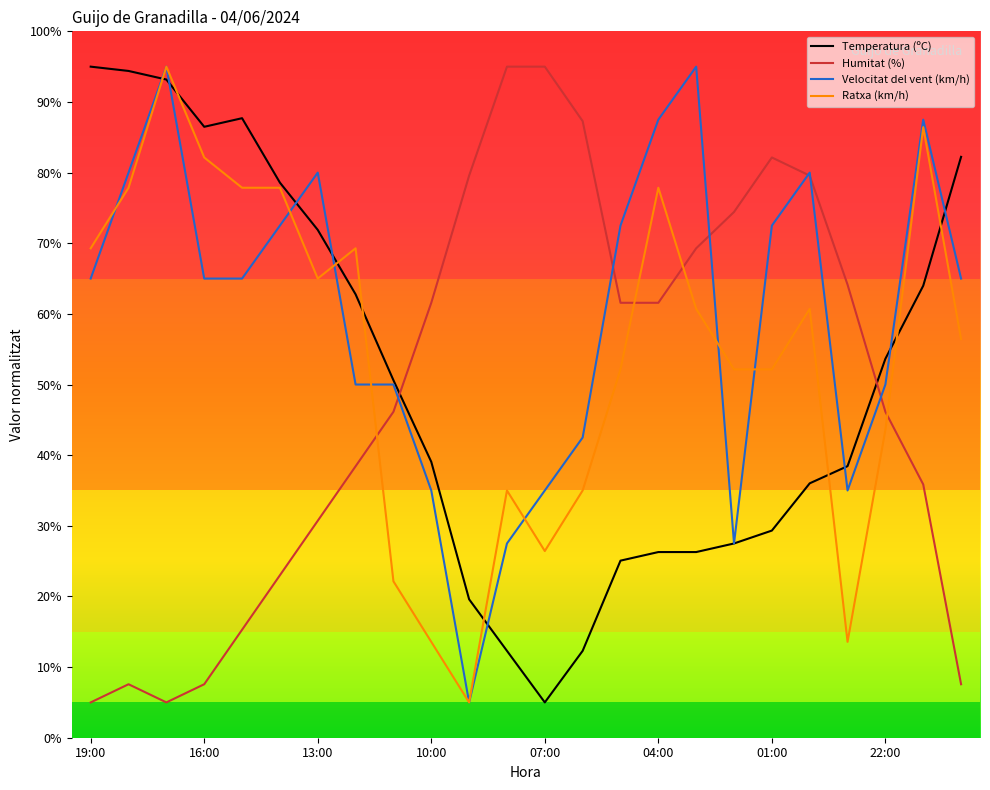

Which series has the largest total across all categories?

Velocitat del vent (km/h)